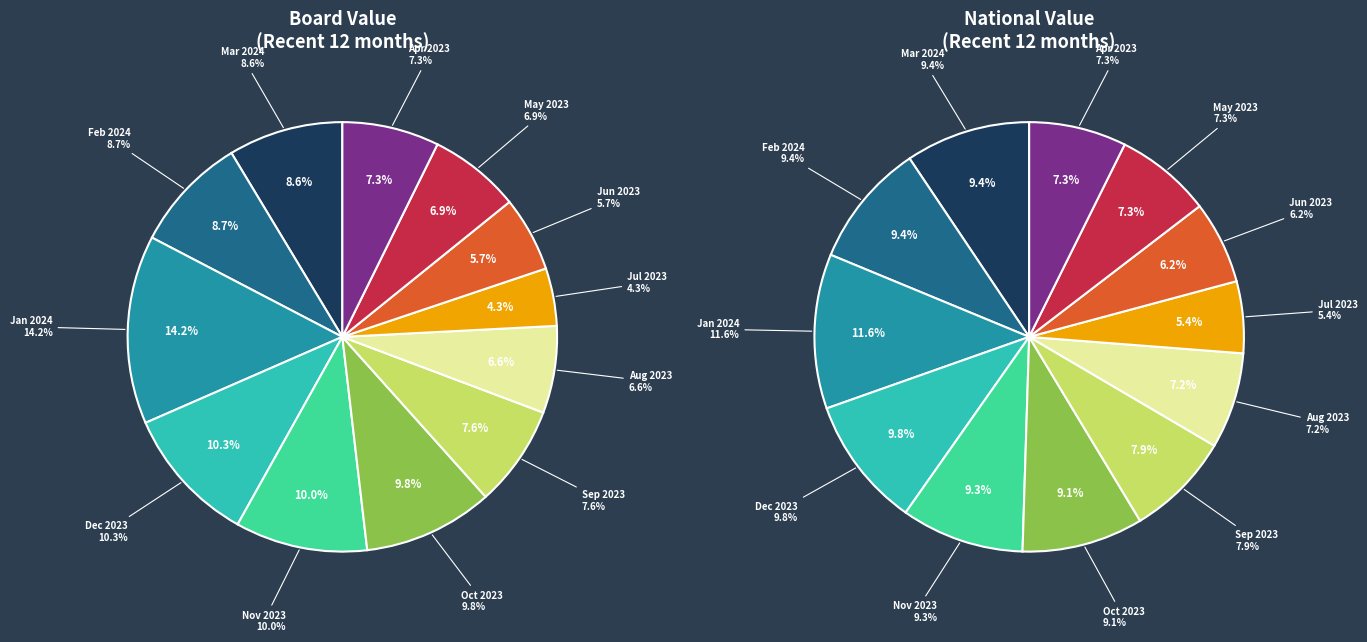

Count the number of slices in the pie.

12